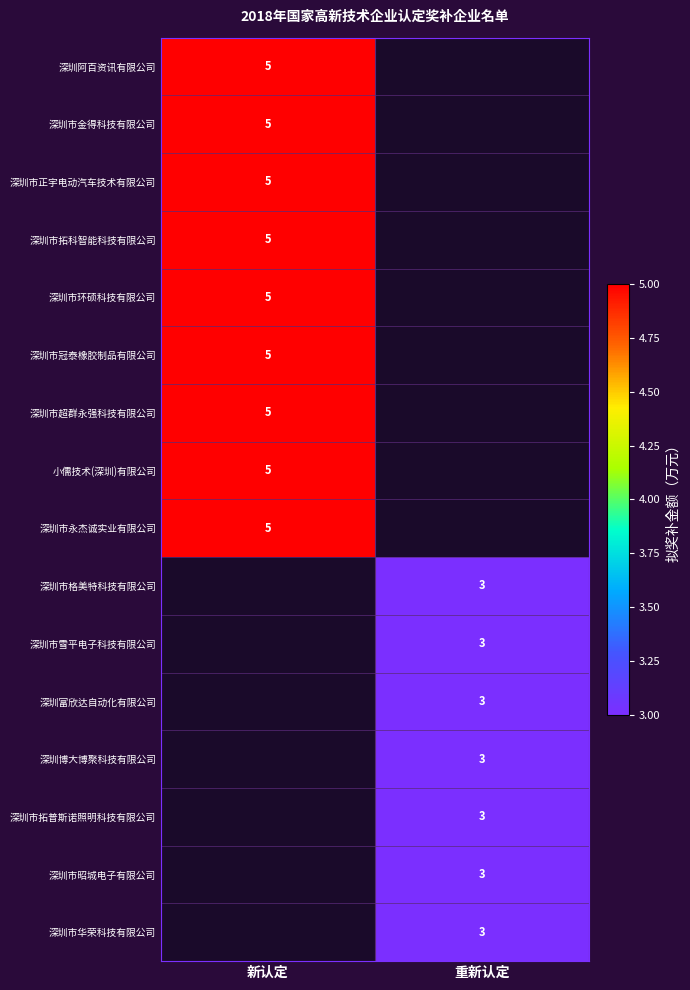

True or false: 深圳市华荣科技有限公司 has a value of 1.0 at 重新认定.

False